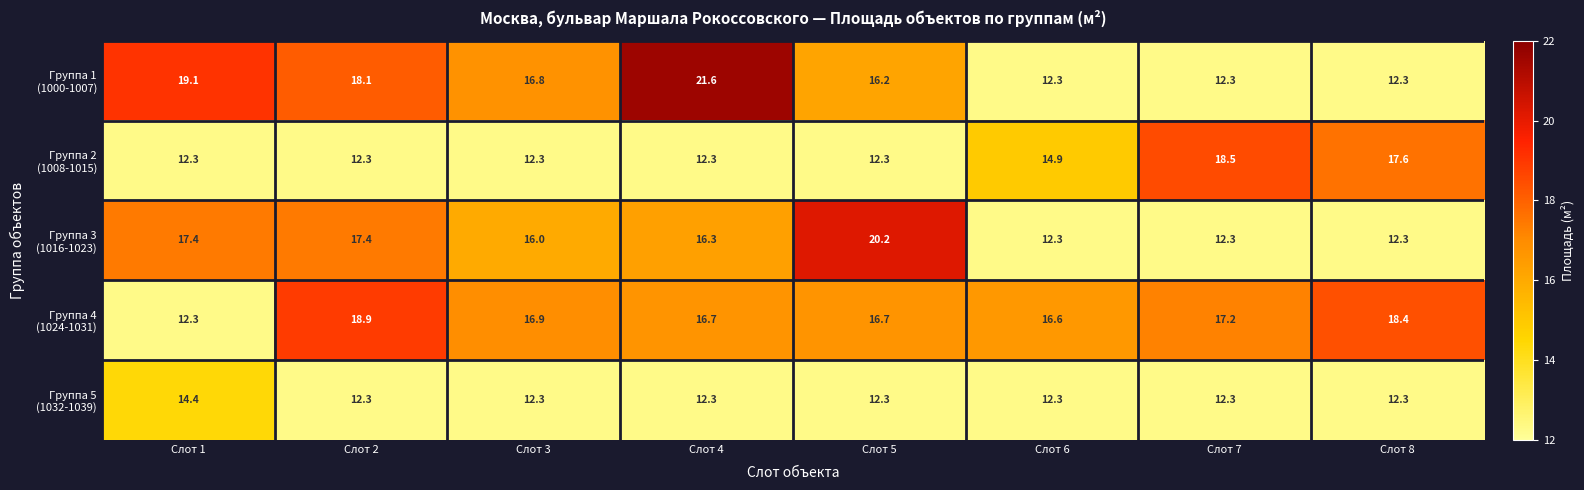

What is the difference between the highest and lowest values at Слот 6?

4.3